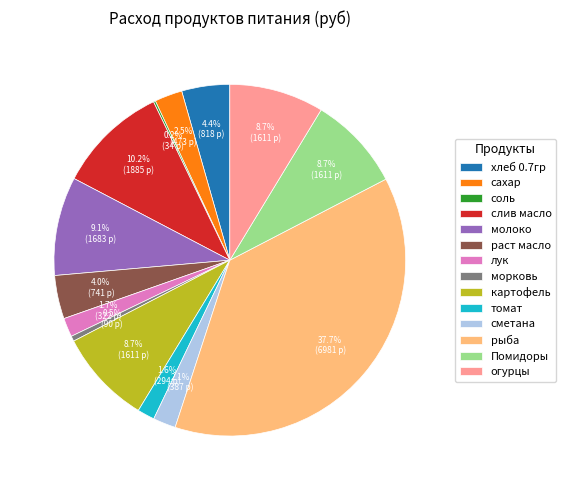

What is the largest slice in the pie chart?

рыба